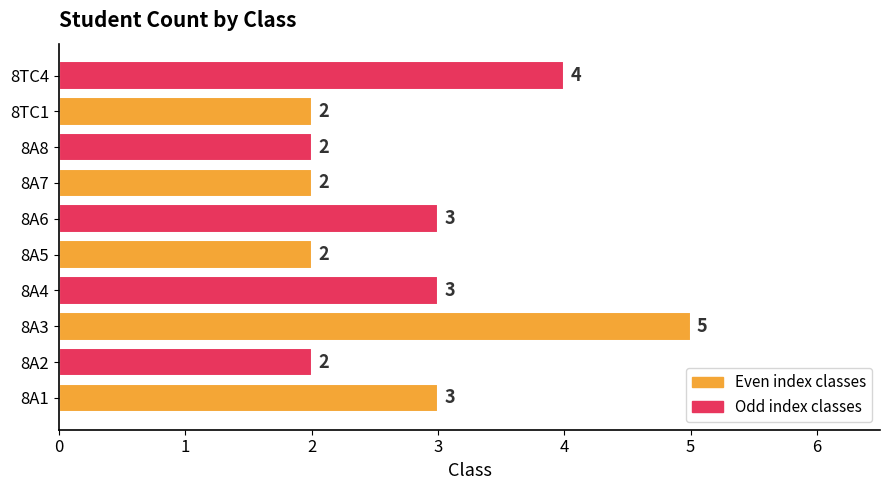

True or false: the data shows 3 at 8A1.

True